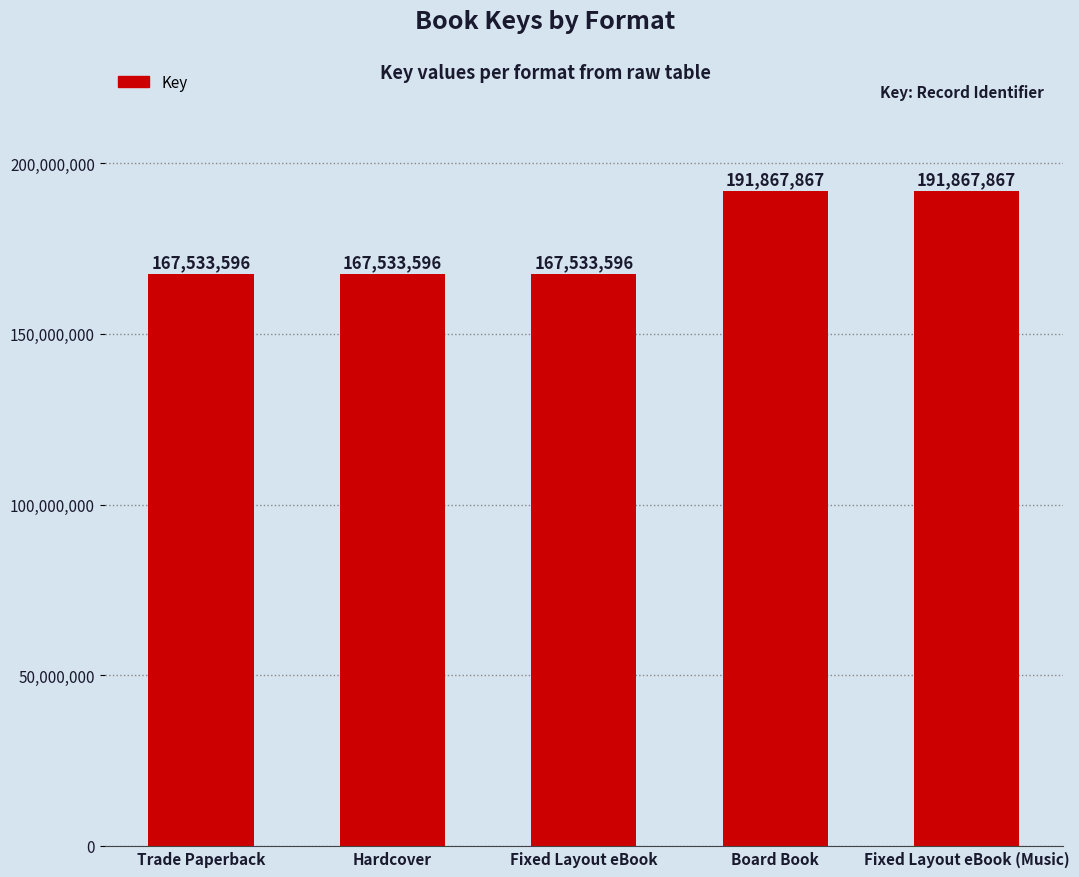

What is the label of the 1st bar from the right?

Fixed Layout eBook (Music)